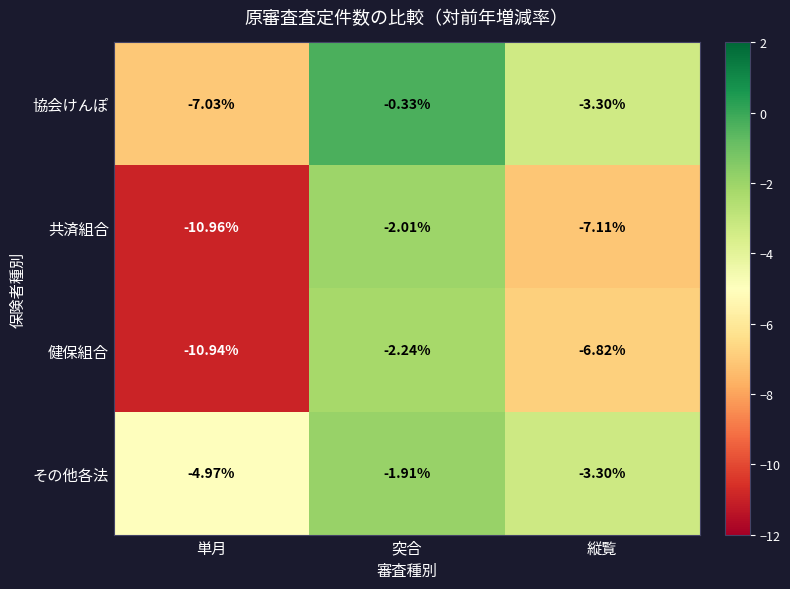

Between 突合 and 縦覧, which series saw the biggest shift?

共済組合